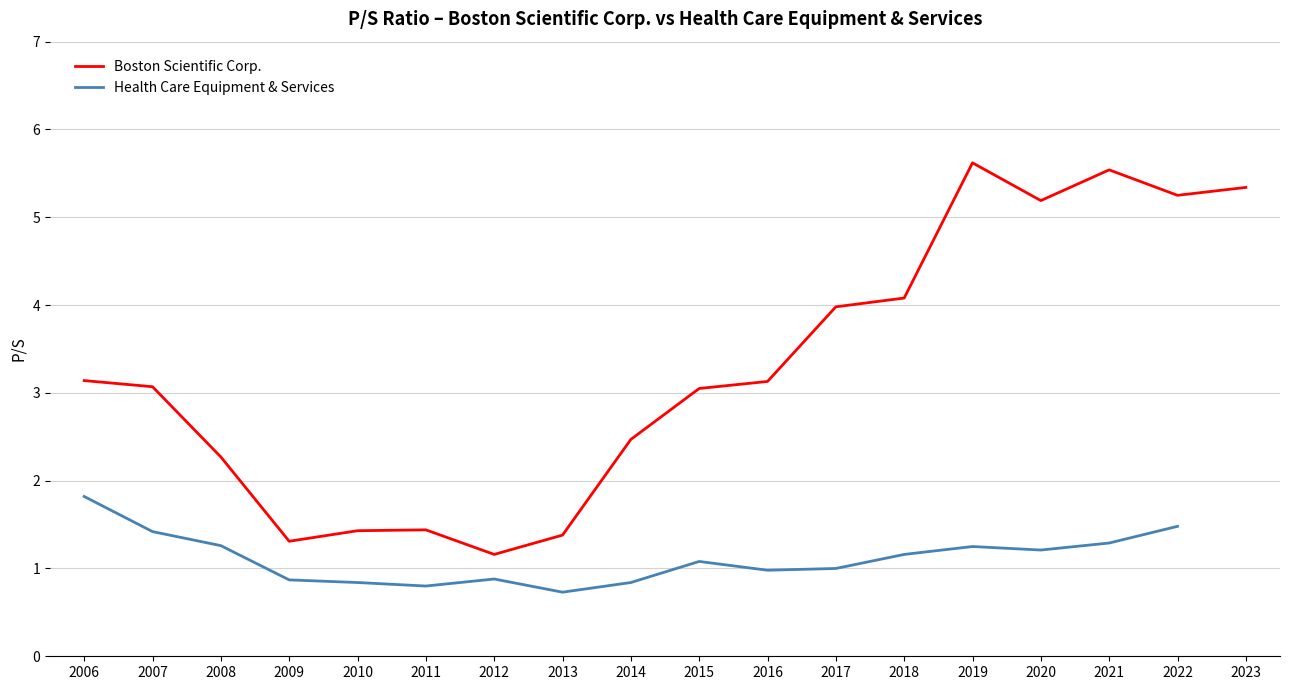

Where is Boston Scientific Corp. nearest to the value 3?

2015